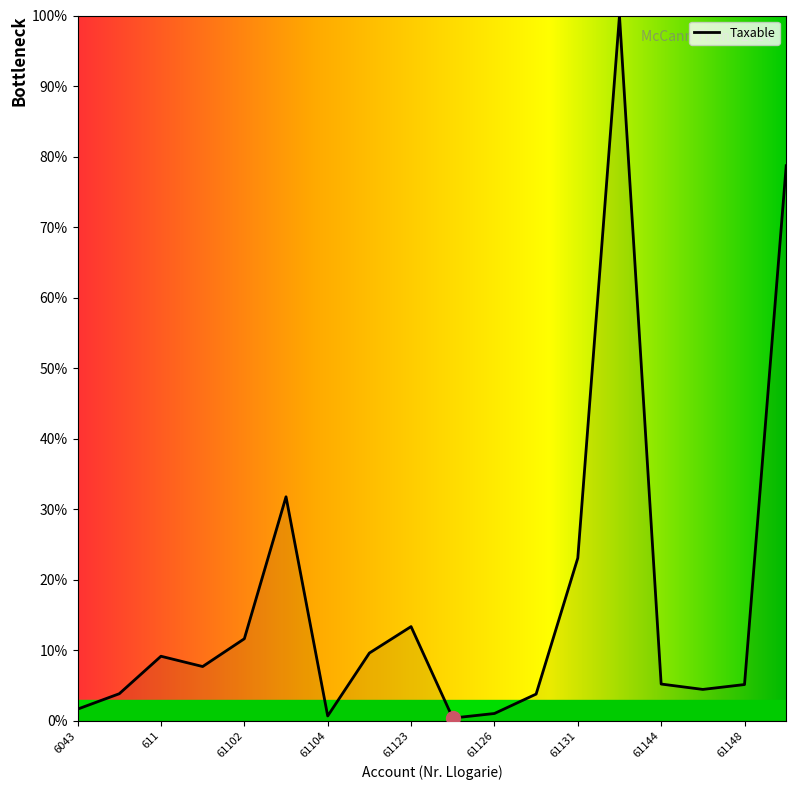

What is the greatest value displayed?

100.0